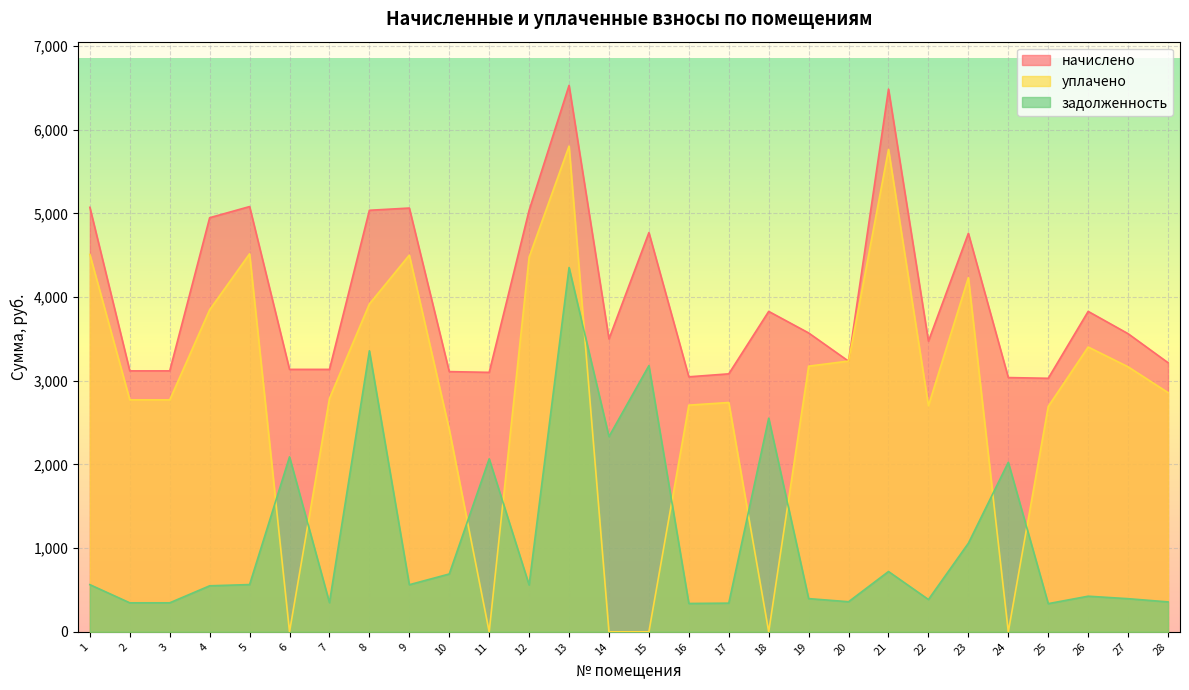

At which label is уплачено closest to 2901?

28